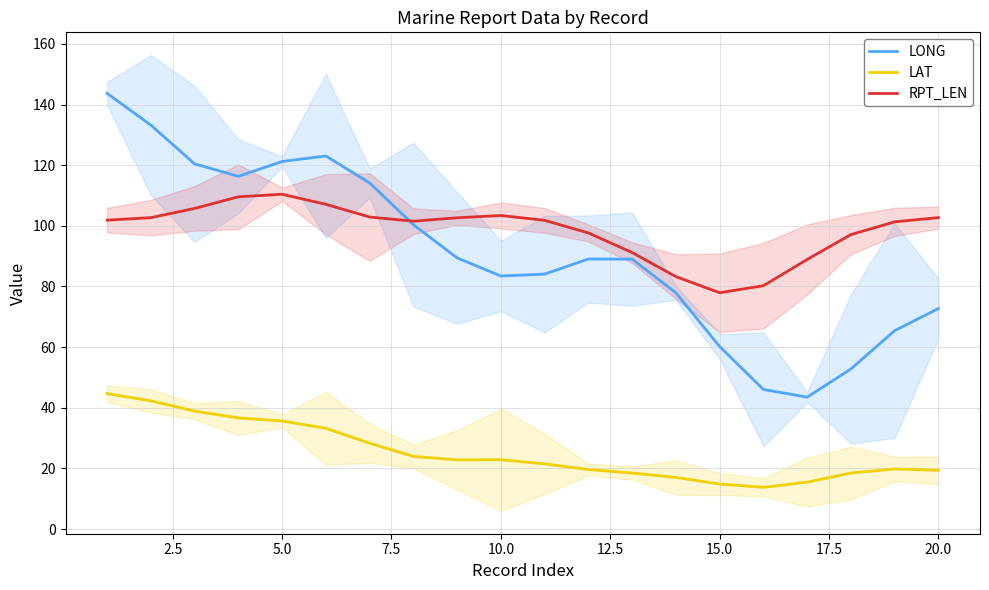

How many data points in RPT_LEN are above 101?

13